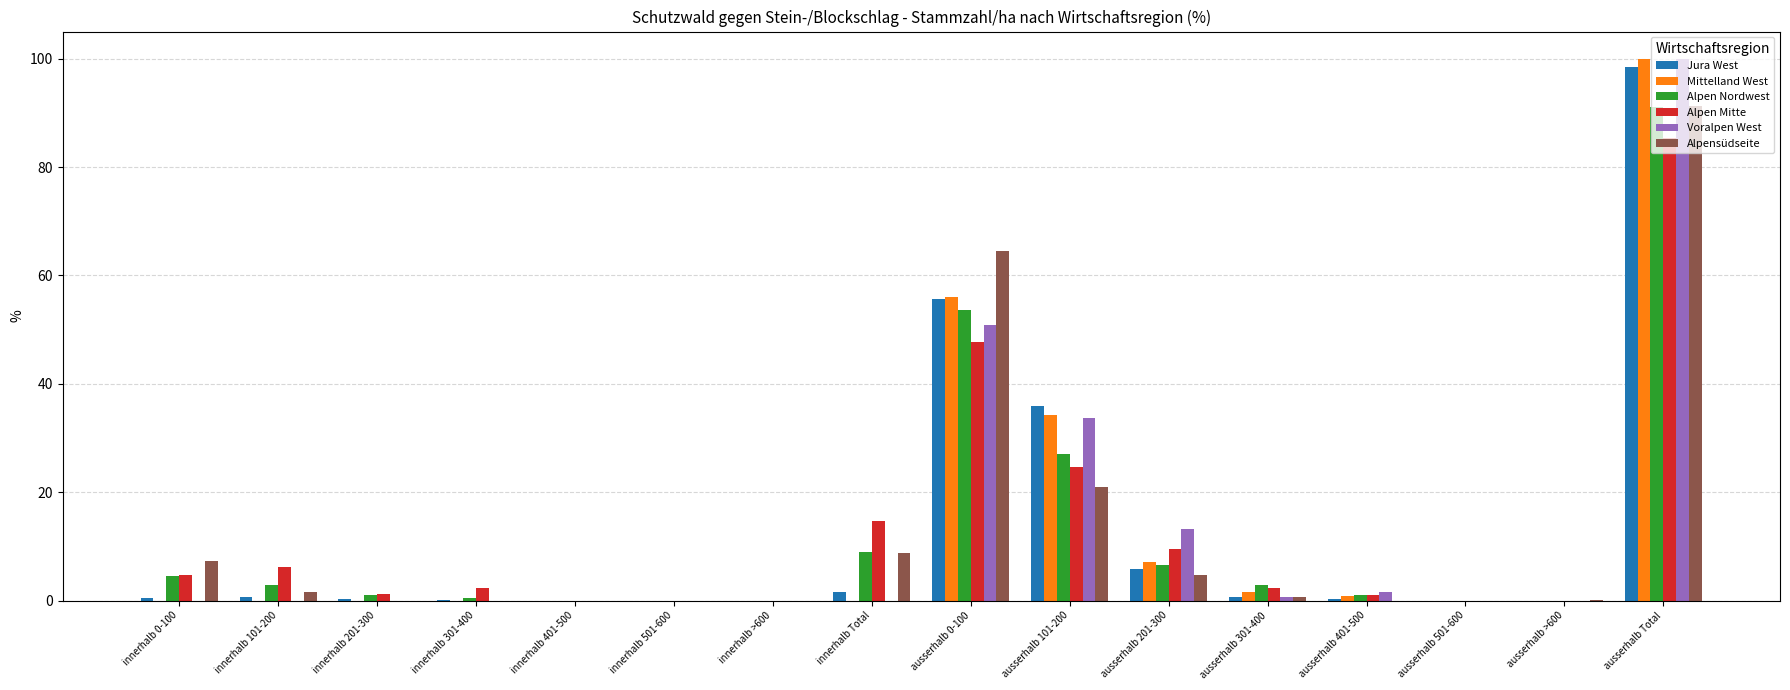

What are all the series names shown in the legend?

Jura West, Mittelland West, Alpen Nordwest, Alpen Mitte, Voralpen West, Alpensüdseite